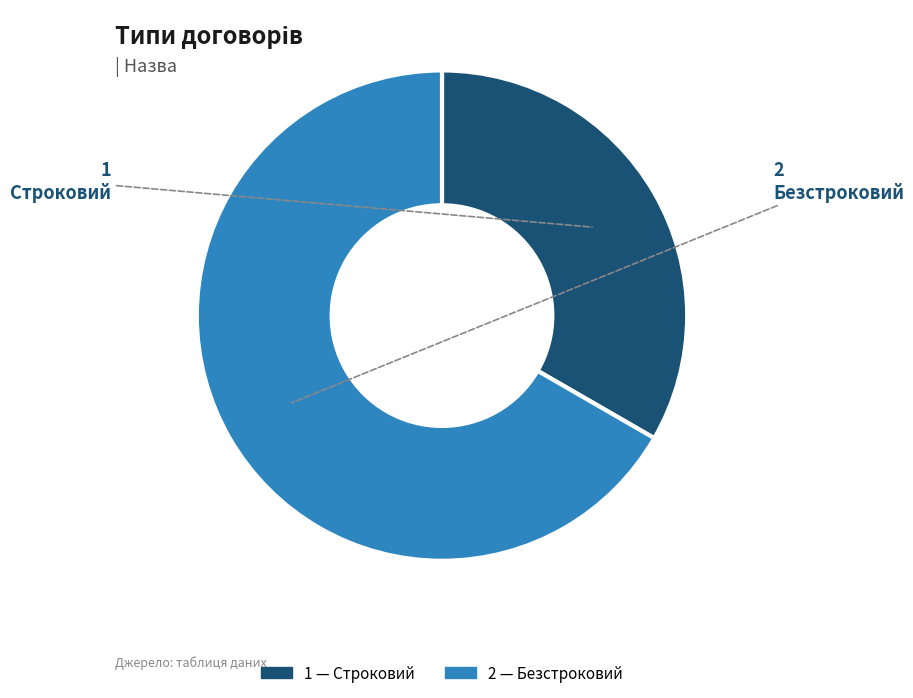

How many slices are in this pie chart?

2